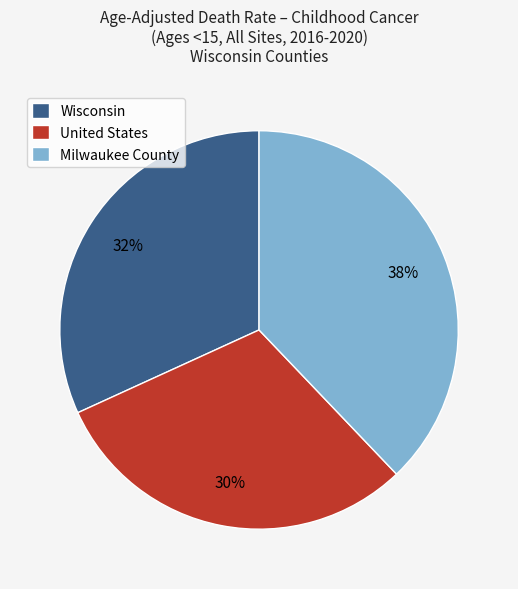

Rank the categories by value from lowest to highest.

United States, Wisconsin, Milwaukee County